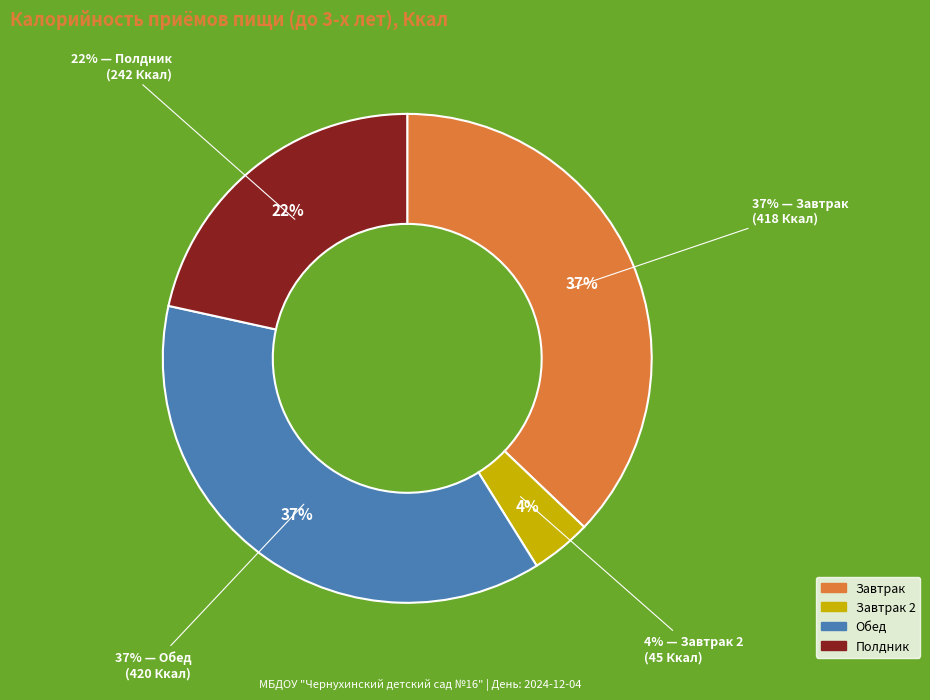

Is it true that Обед is 37% of the pie?

True